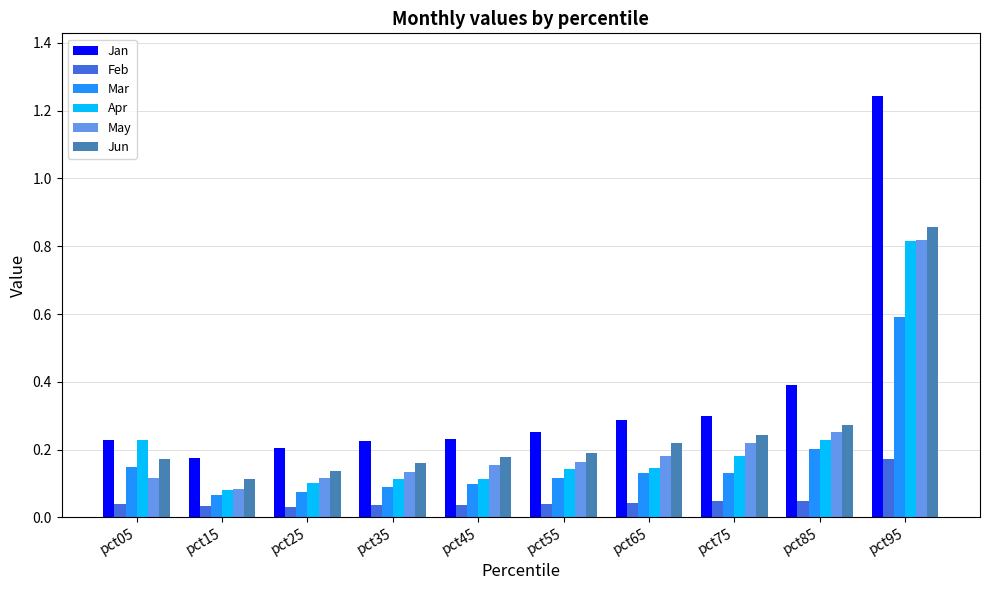

At which label does Feb reach its peak?

pct95